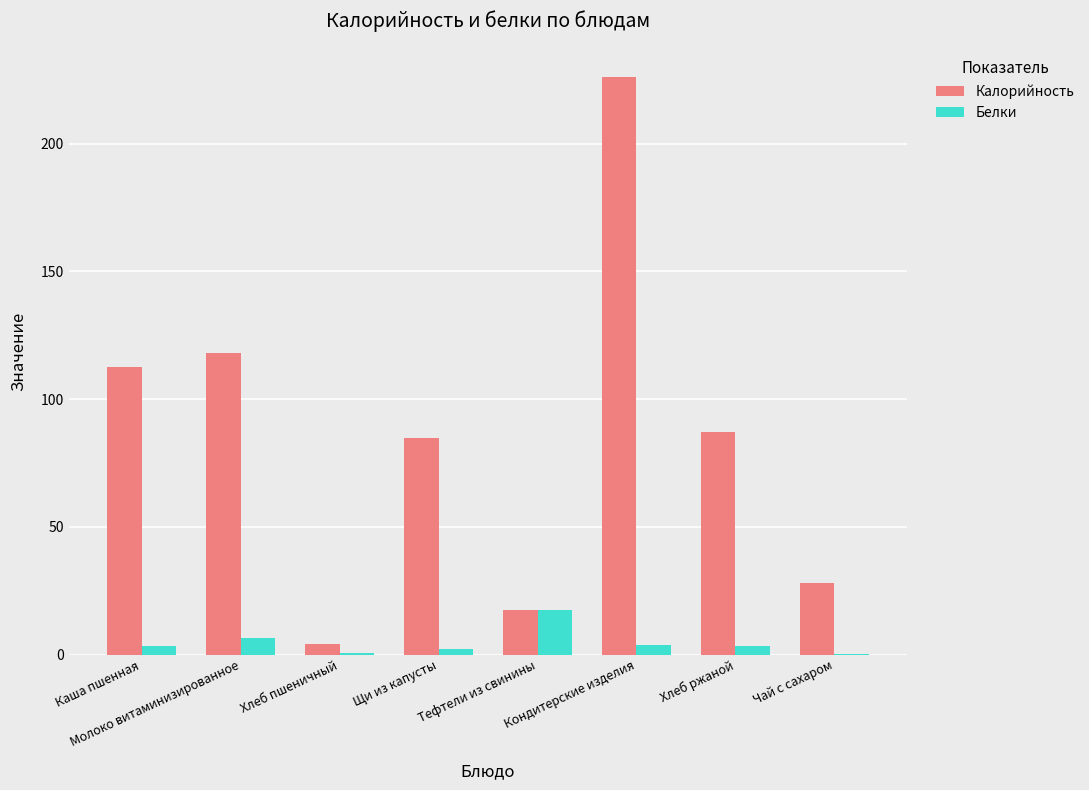

What is the total value across all series at Молоко витаминизированное?

124.4